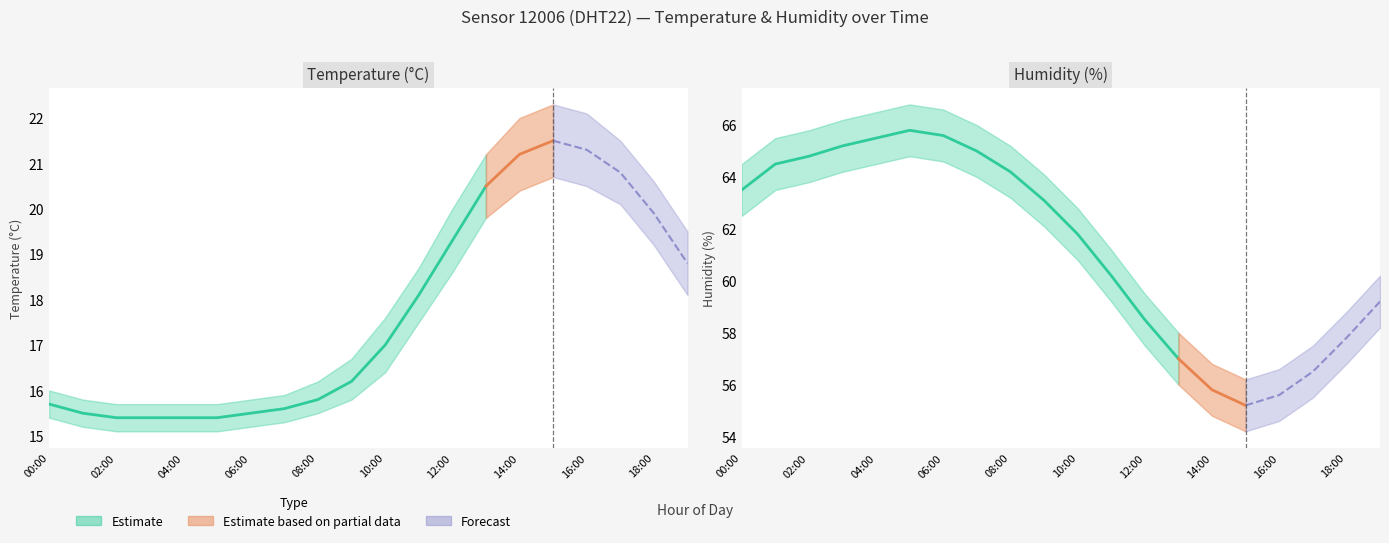

Is this an area chart (filled region under the line)?

No